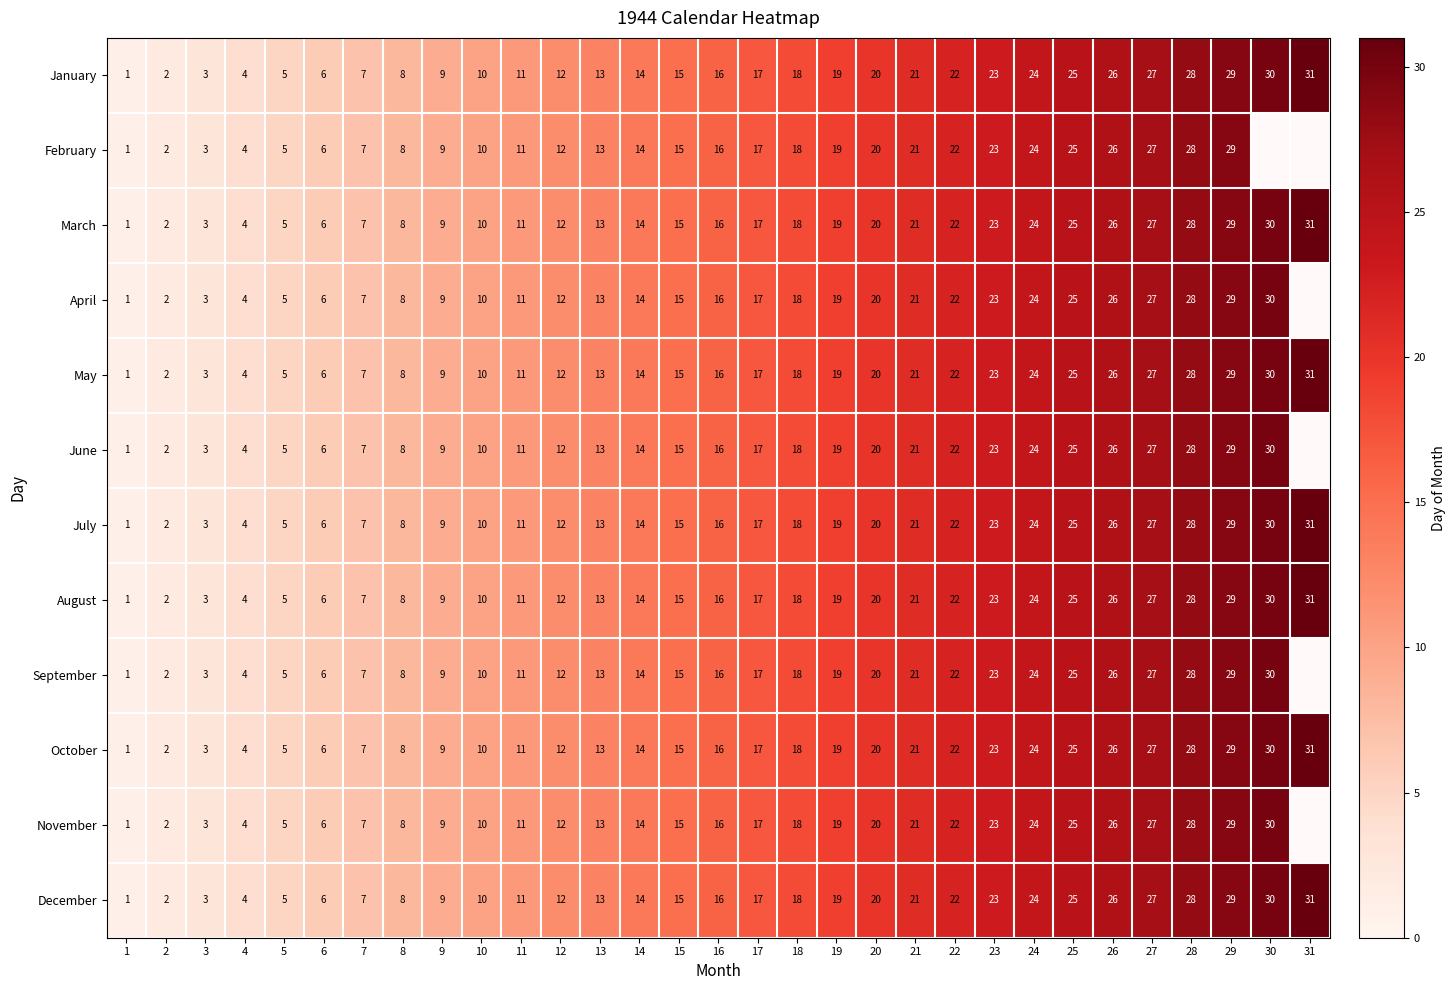

The value of August at 29 is 11. True or false?

False